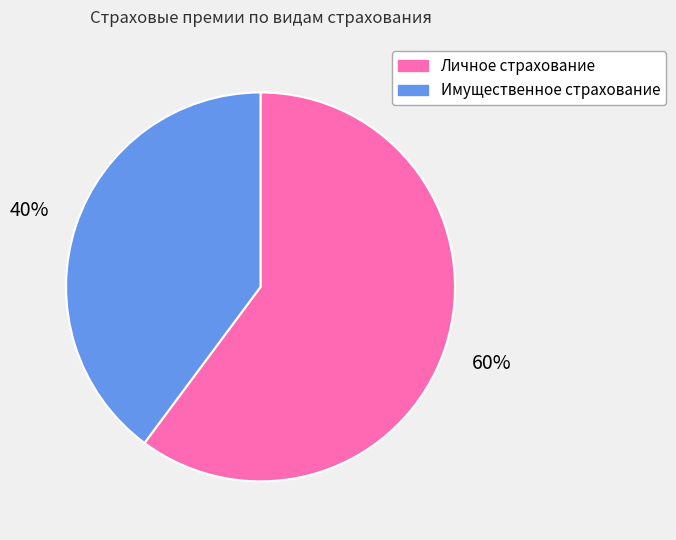

Which slice is the smallest?

Имущественное страхование